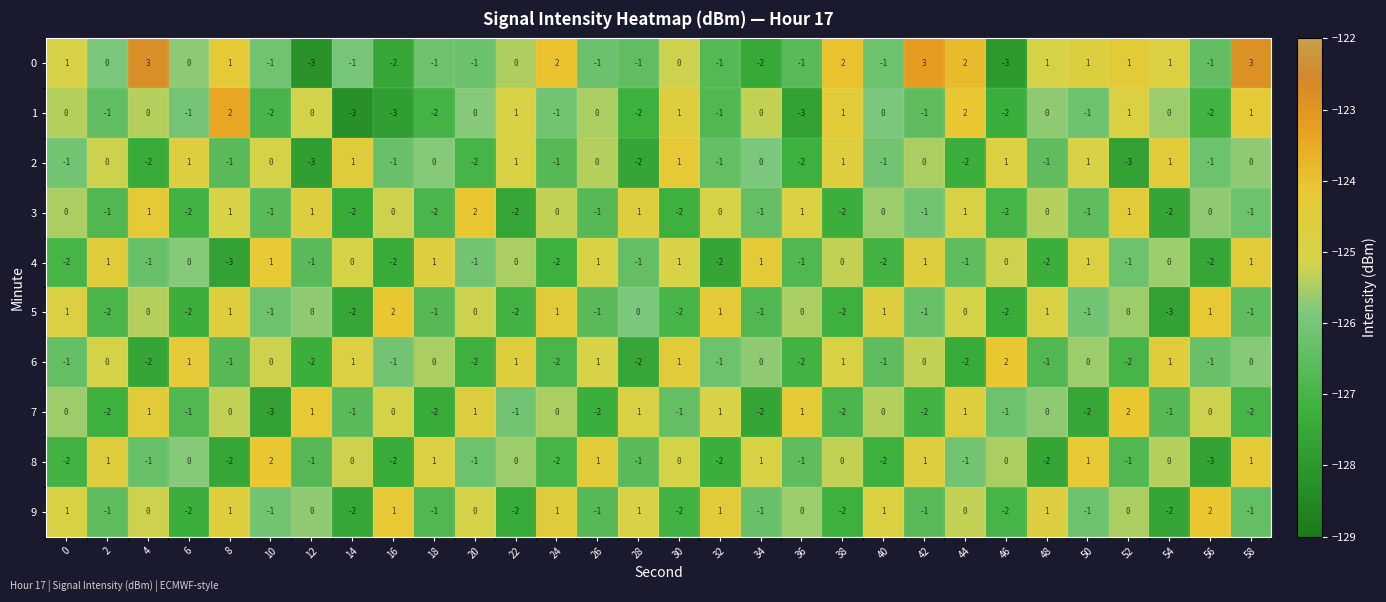

What is the sum of all 4 values?

-15